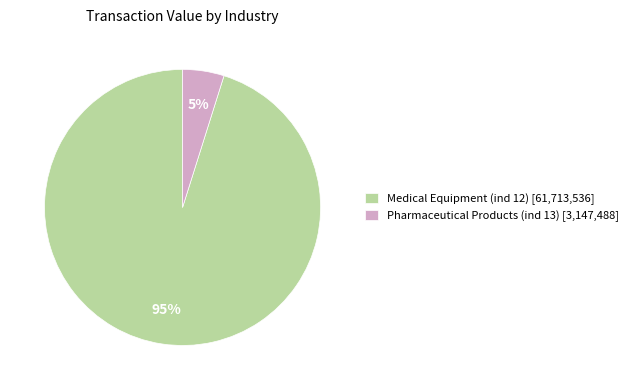

To the nearest percent, what is the difference between the largest and smallest slice percentages?

90%